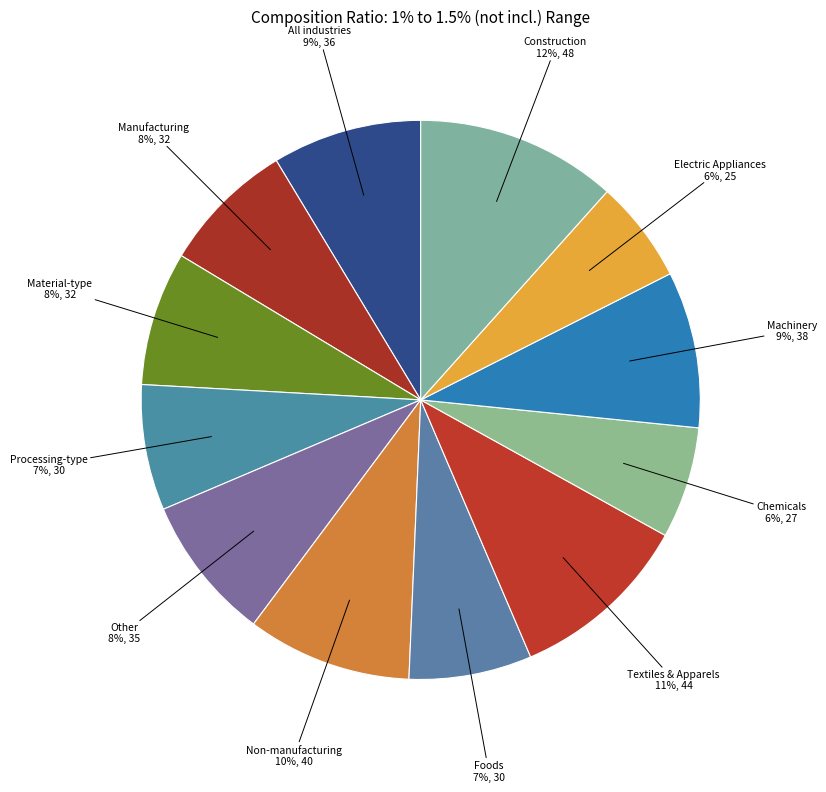

What is the smallest slice in the pie chart?

Electric Appliances